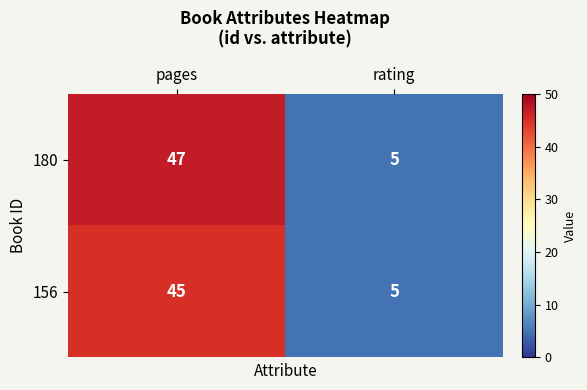

What is the smallest value displayed?

5